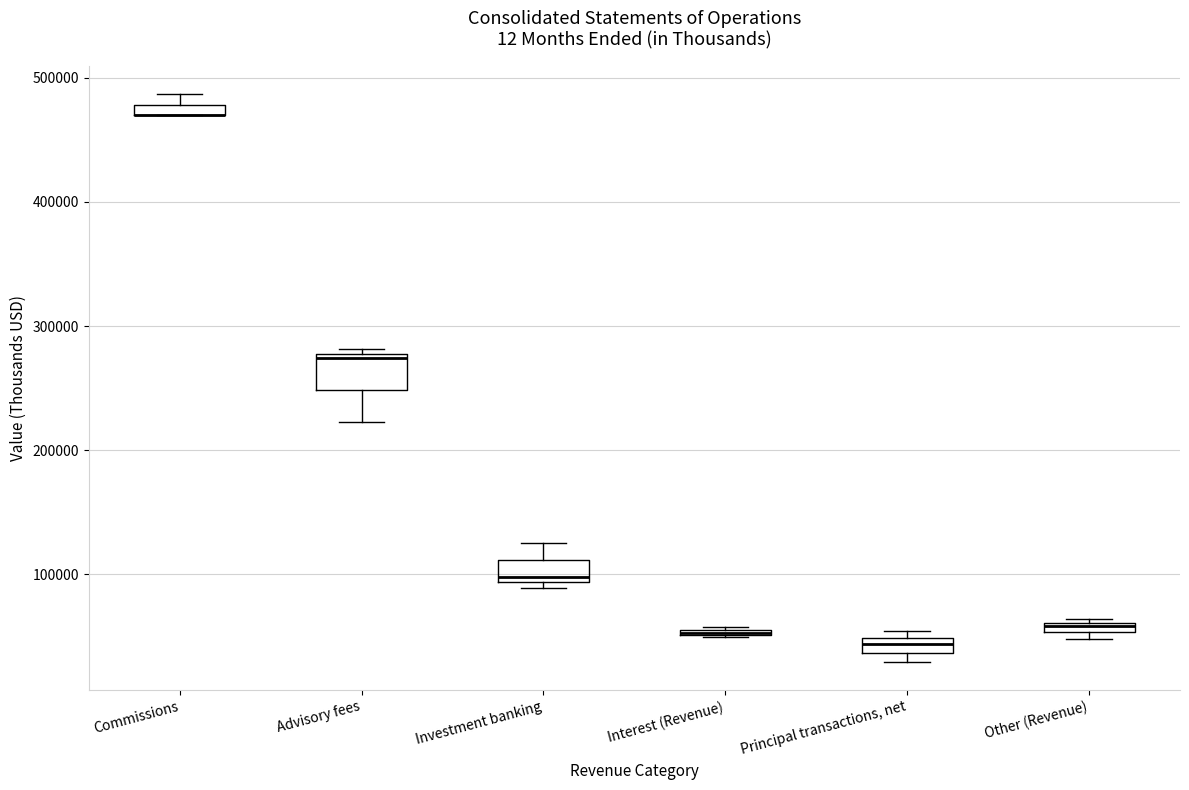

Which box is the tallest, from its lower edge to its upper edge?

Advisory fees